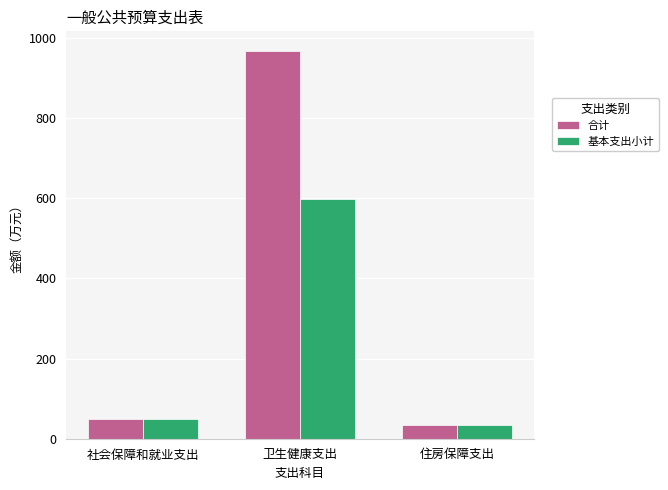

What is the minimum value shown in the chart?

35.2